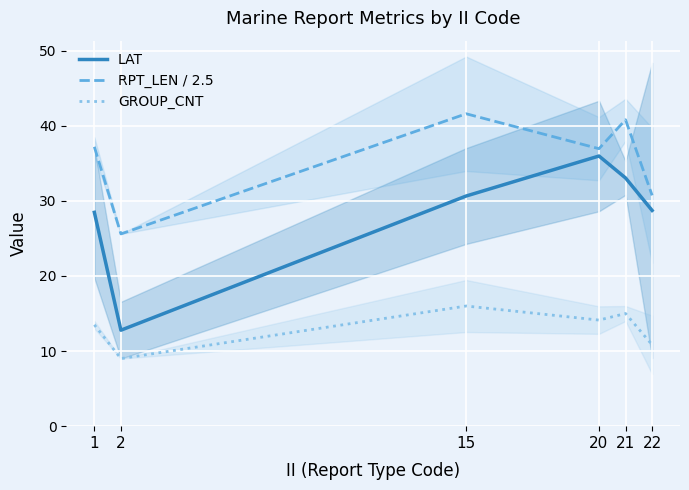

What is the total value across all series at 22?

70.3